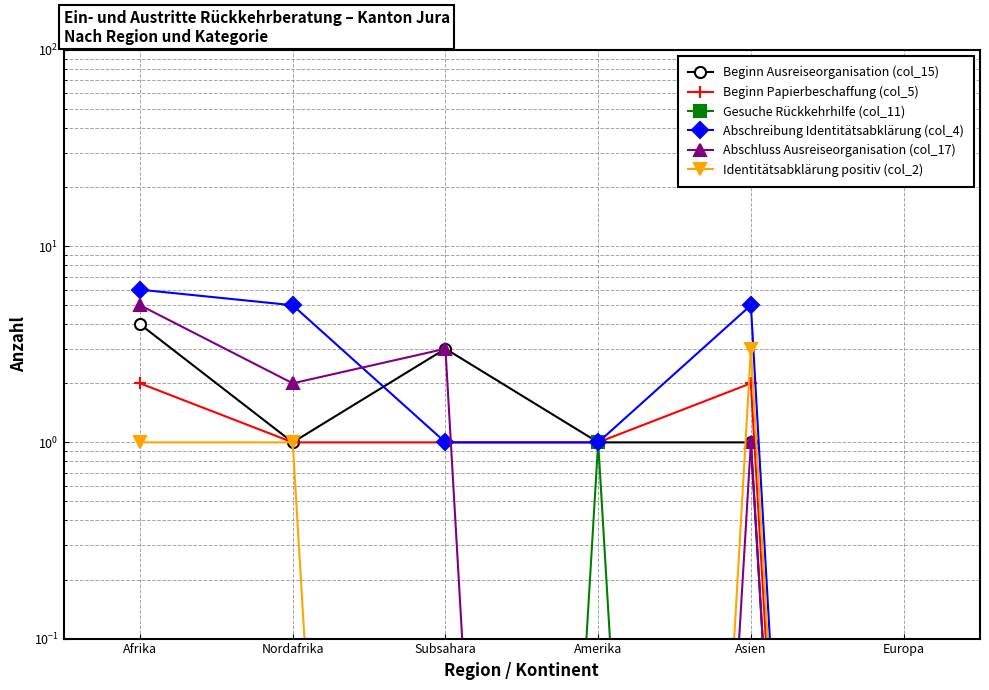

Which series has the largest total across all categories?

Abschreibung Identitätsabklärung (col_4)